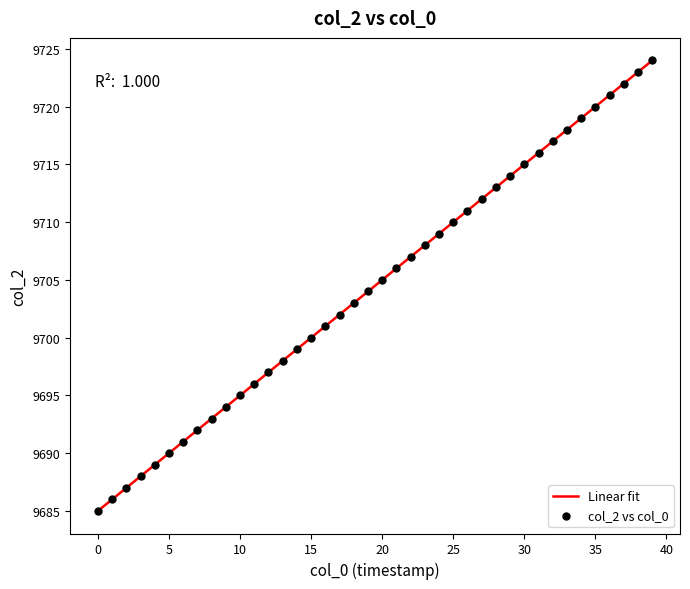

What is the greatest value displayed?

9724.0